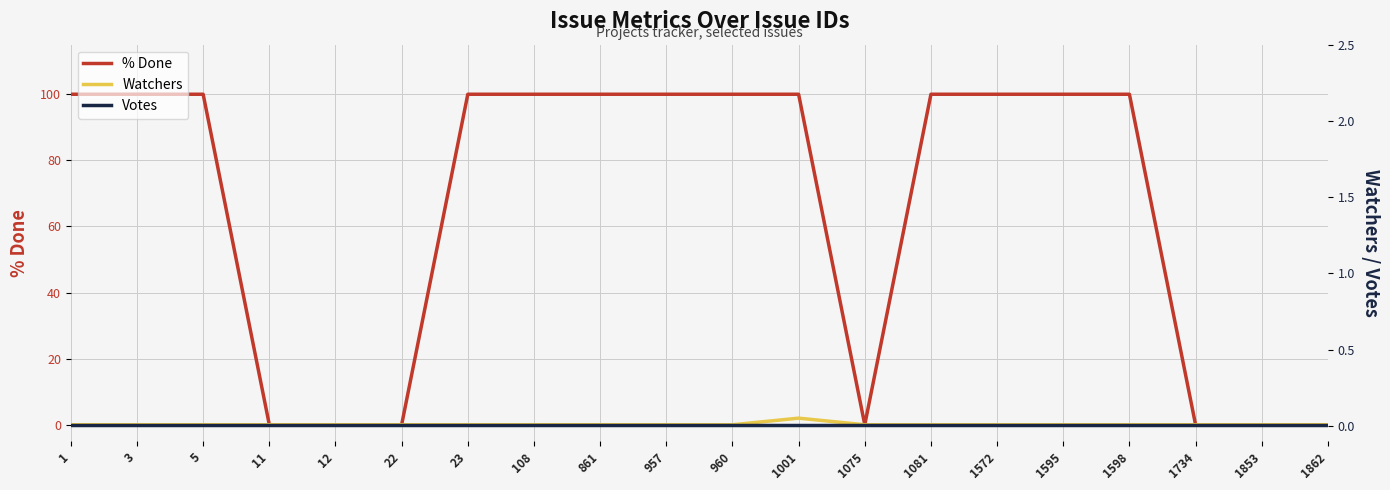

What is the difference between the maximum and minimum values in the % Done series?

100